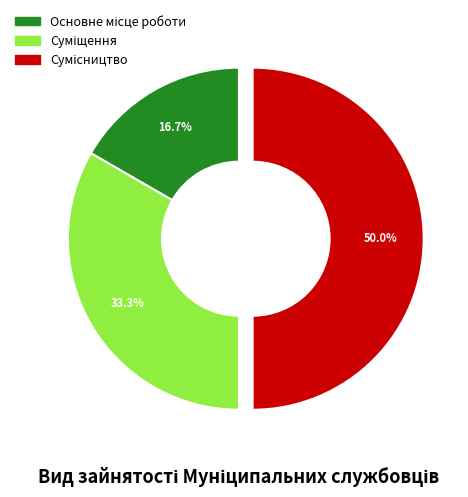

How many segments does this pie chart have?

3